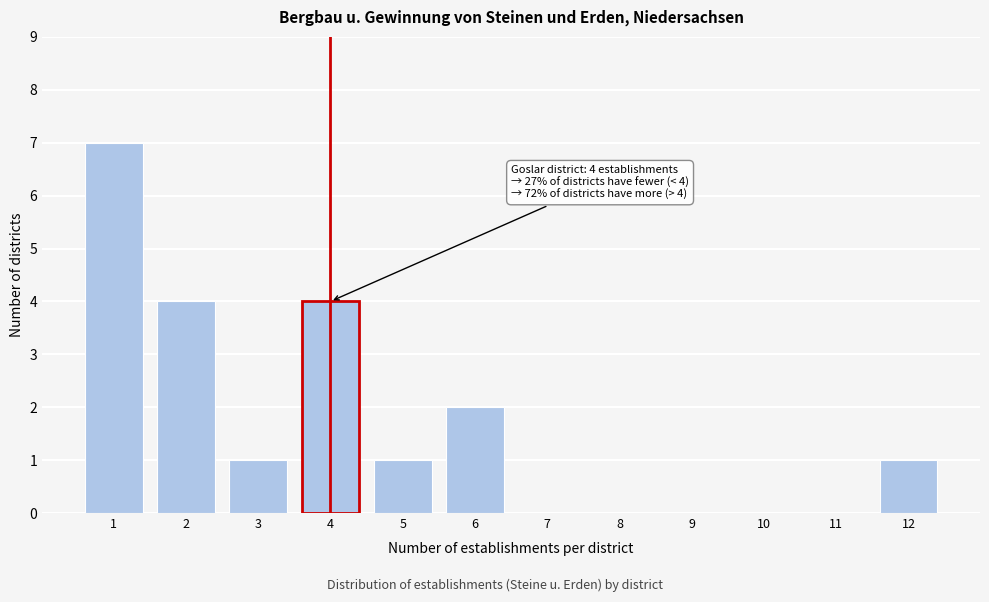

Over which range of the x-axis is the bar tallest?

0.5 to 1.5